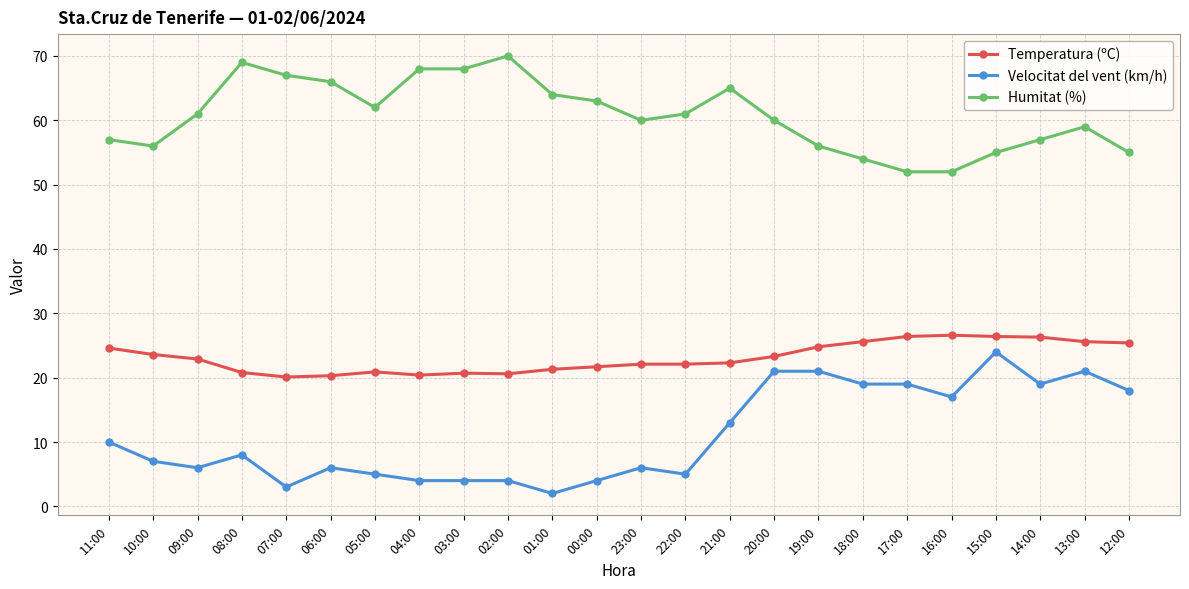

The value of Humitat (%) at 12:00 is 82.4. True or false?

False